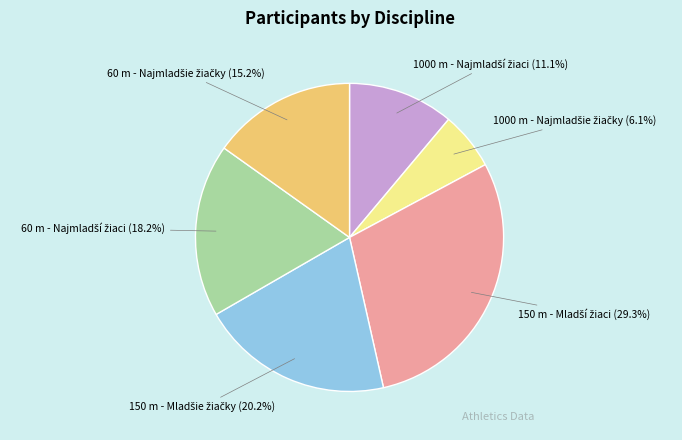

Does any single category account for the majority?

No